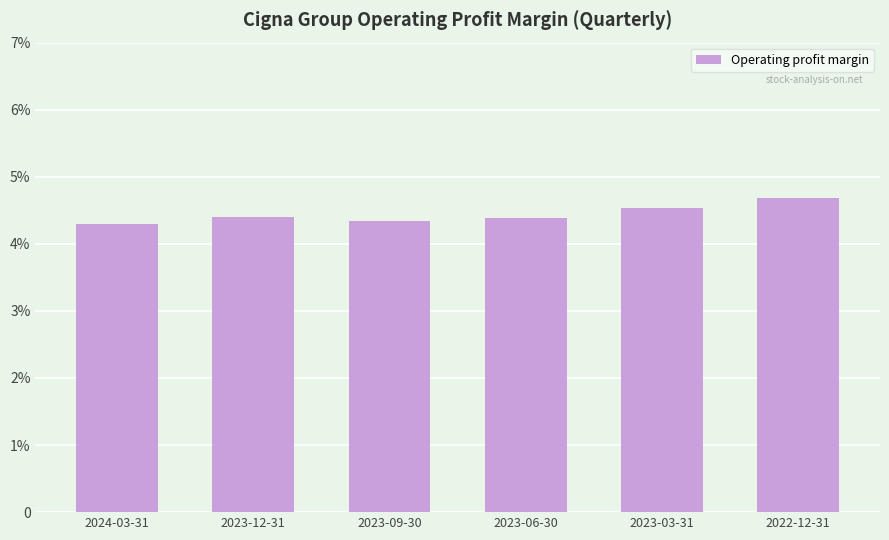

What is the label of the 1st bar from the right?

2022-12-31